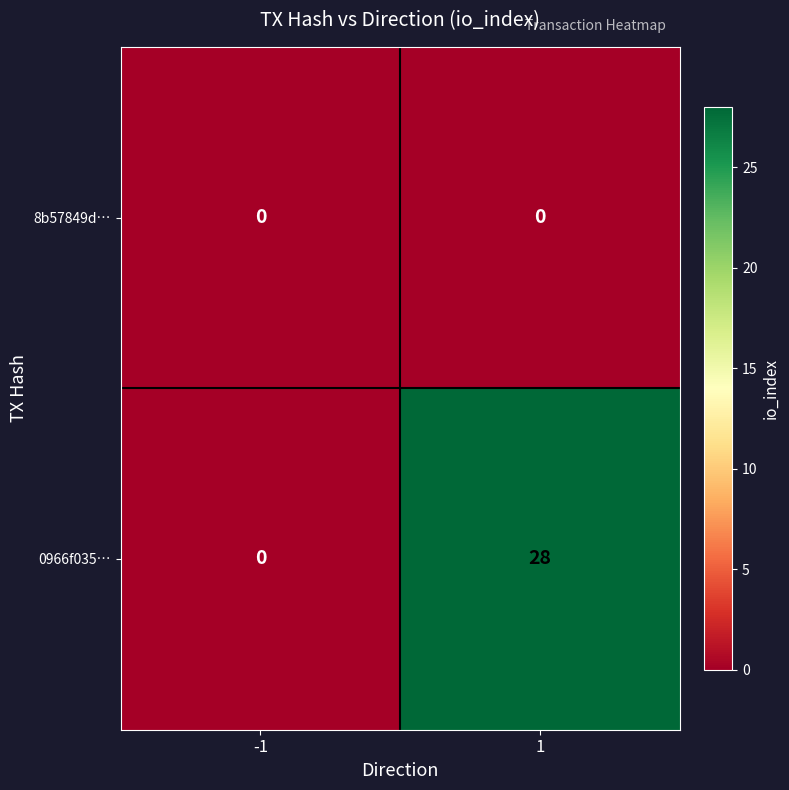

How many data points in 0966f035… are less than 28?

1